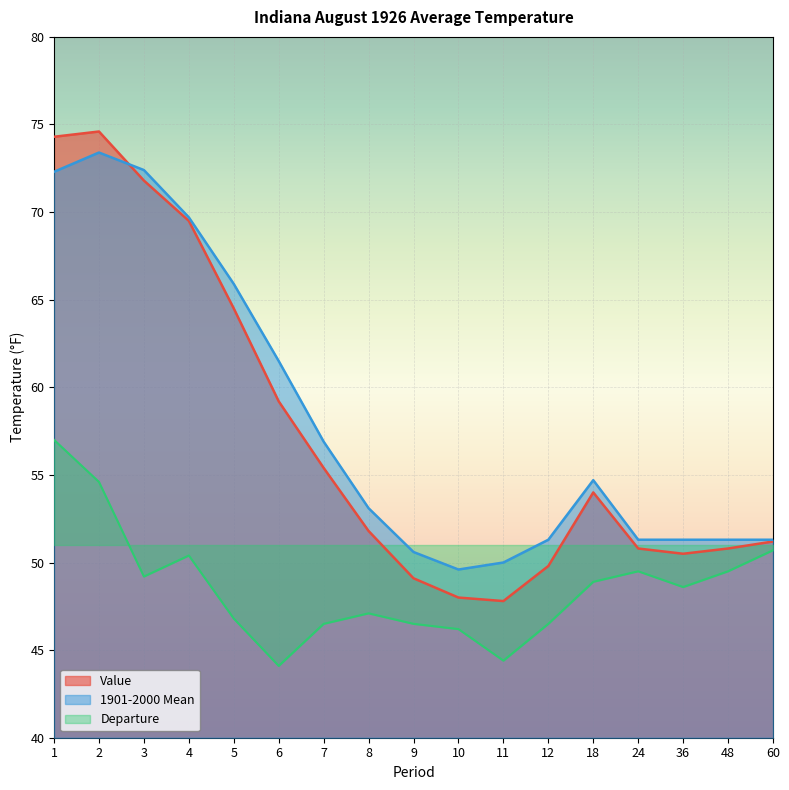

Which label corresponds to the largest value in the chart?

2